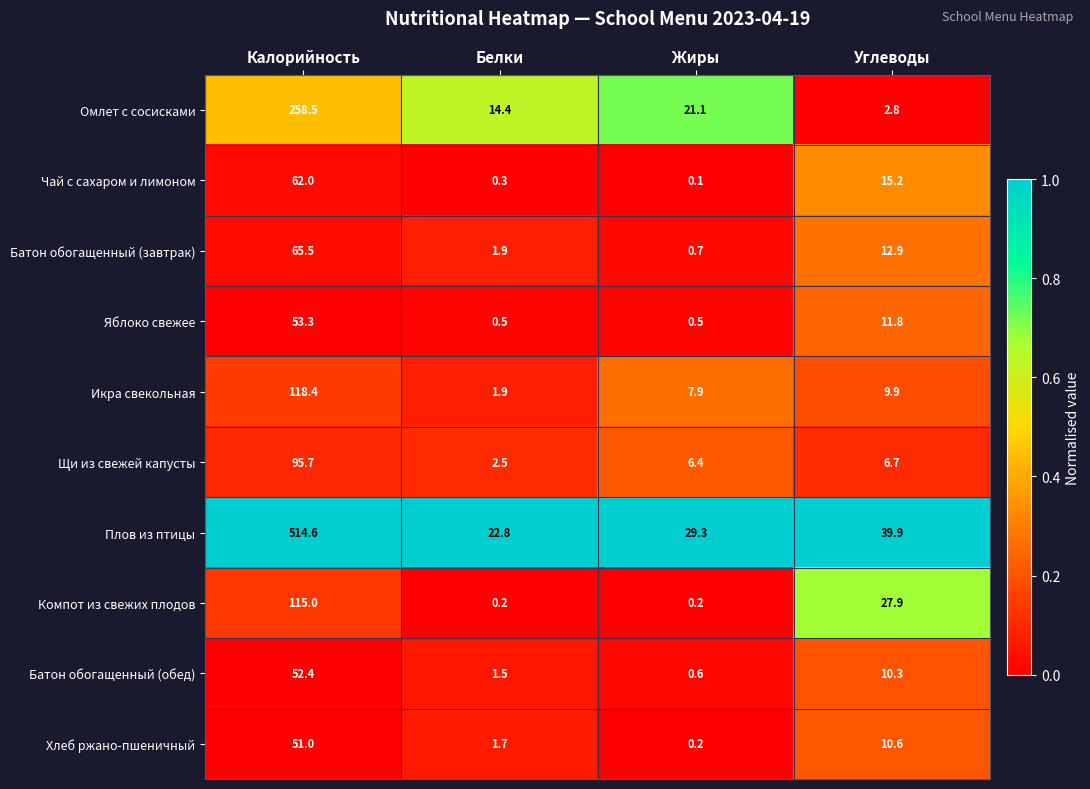

At which category is the sum across all series the highest?

Калорийность